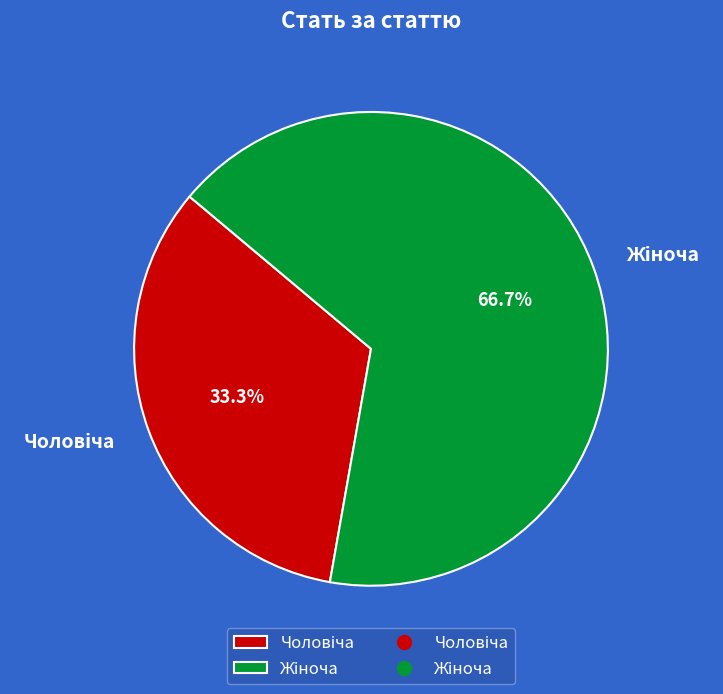

Is there any slice that represents more than half of the pie?

Yes